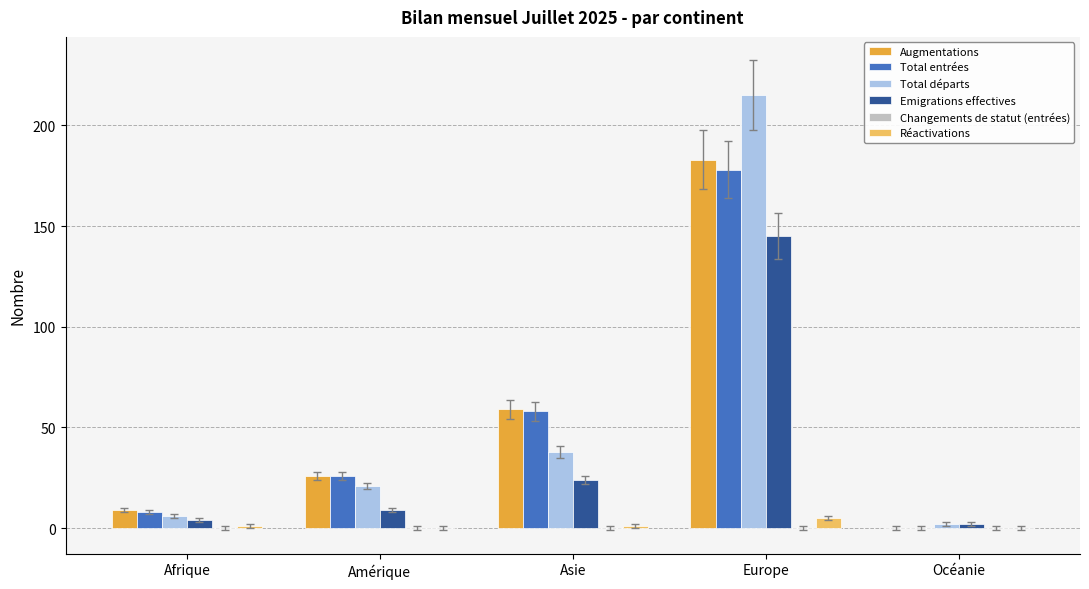

Which series has the largest range (max minus min)?

Total départs